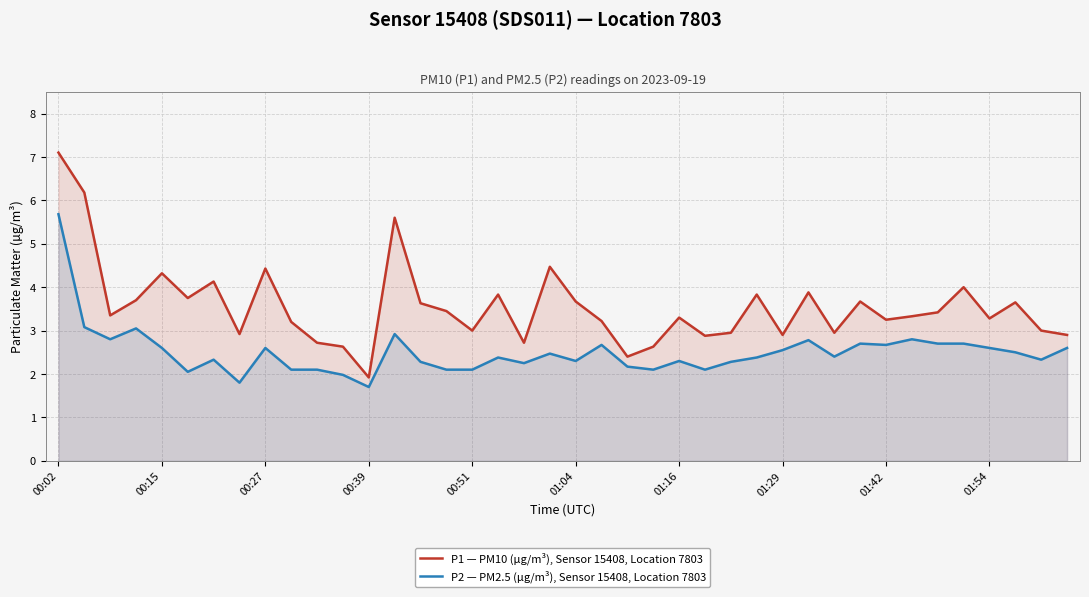

Where does the P1 — PM10 (µg/m³), Sensor 15408, Location 7803 series first go above 3?

00:02